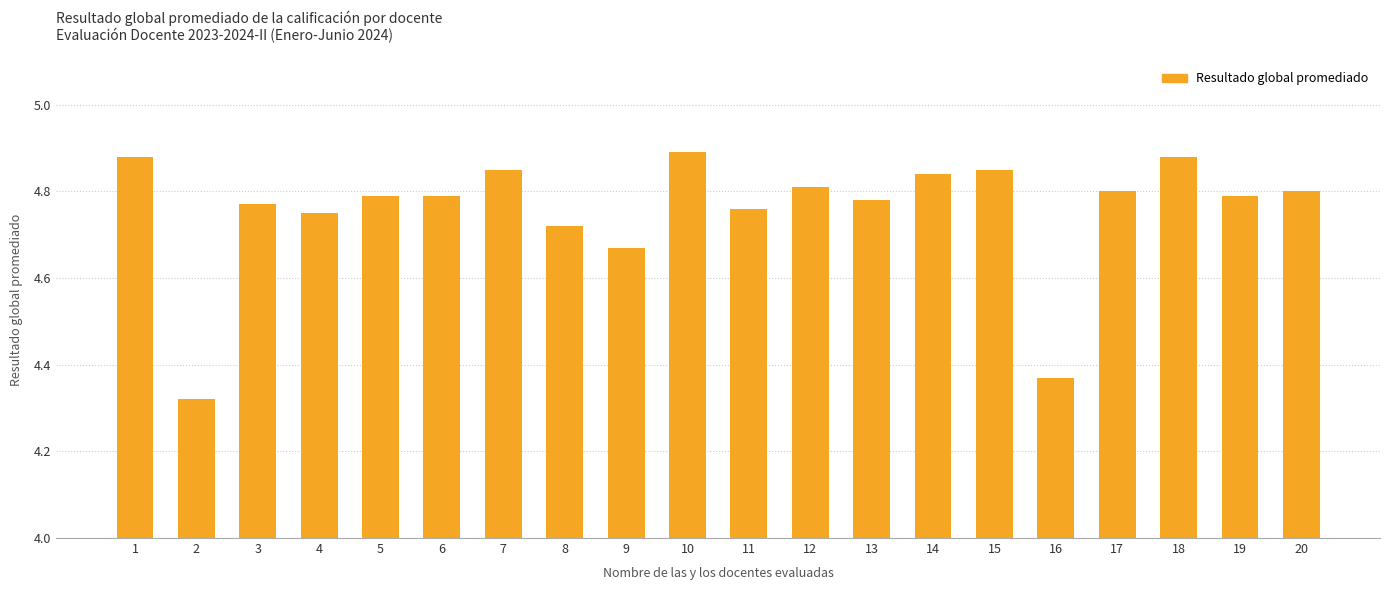

What is the sum of all values?

95.1